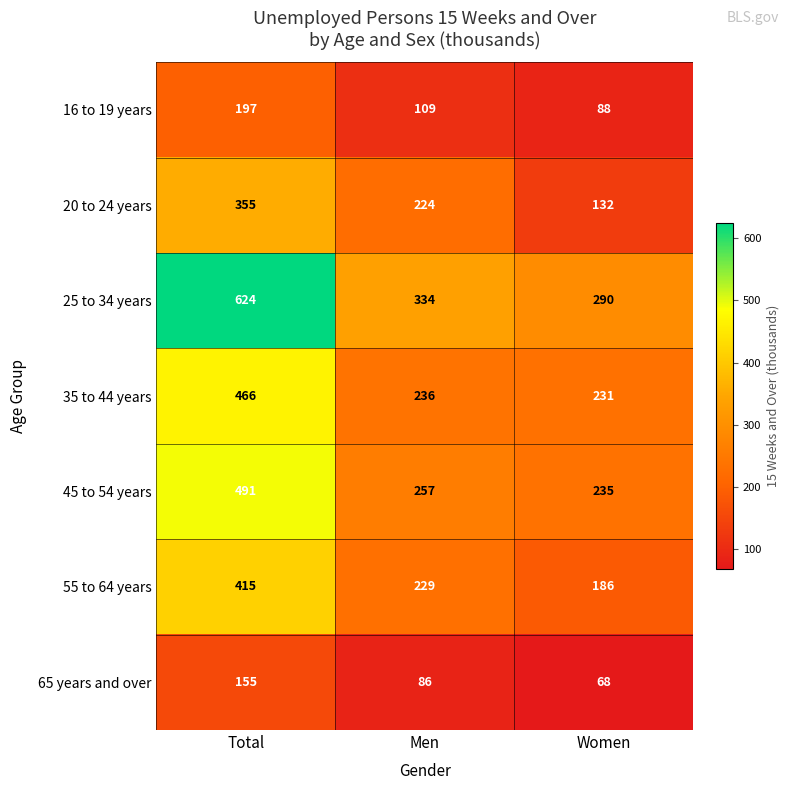

Reading left to right, list all the values displayed in this chart.

16 to 19 years: Total=197	Men=109	Women=88
20 to 24 years: Total=355	Men=224	Women=132
25 to 34 years: Total=624	Men=334	Women=290
35 to 44 years: Total=466	Men=236	Women=231
45 to 54 years: Total=491	Men=257	Women=235
55 to 64 years: Total=415	Men=229	Women=186
65 years and over: Total=155	Men=86	Women=68